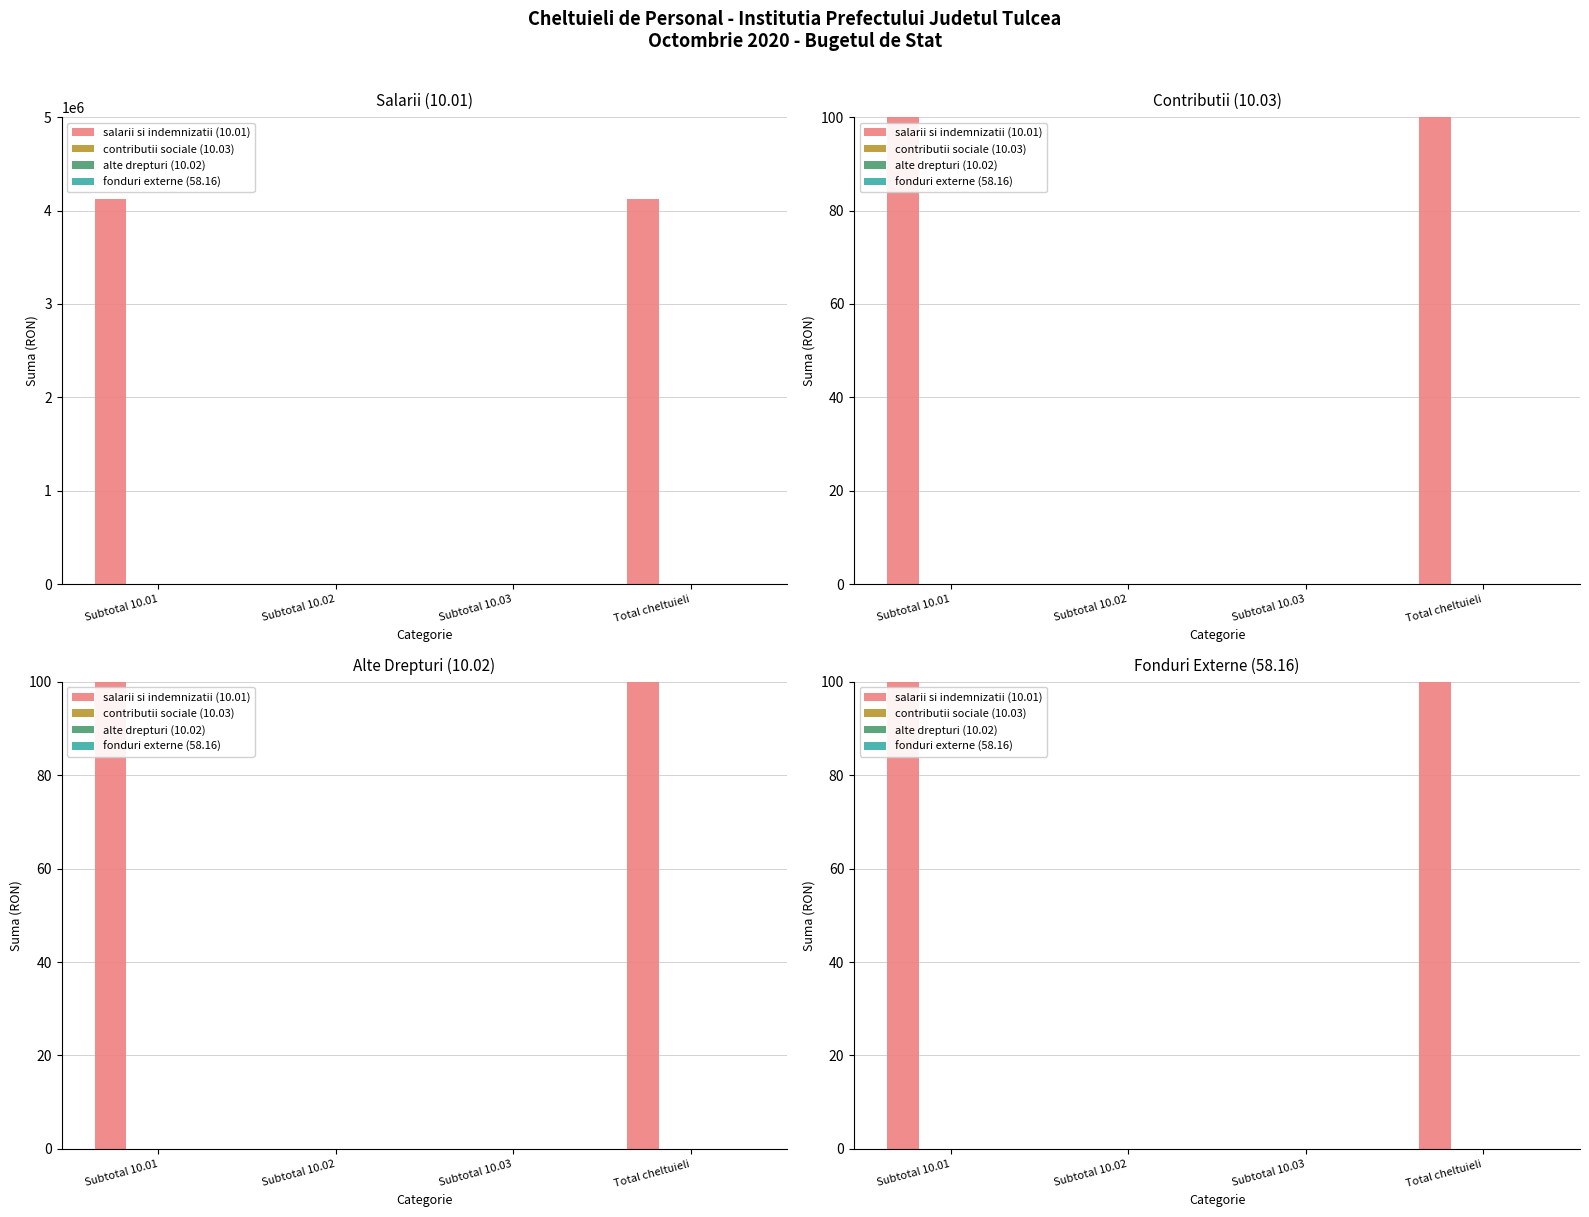

At Total cheltuieli, list the series in order from smallest to largest.

contributii sociale (10.03), alte drepturi (10.02), fonduri externe (58.16), salarii si indemnizatii (10.01)